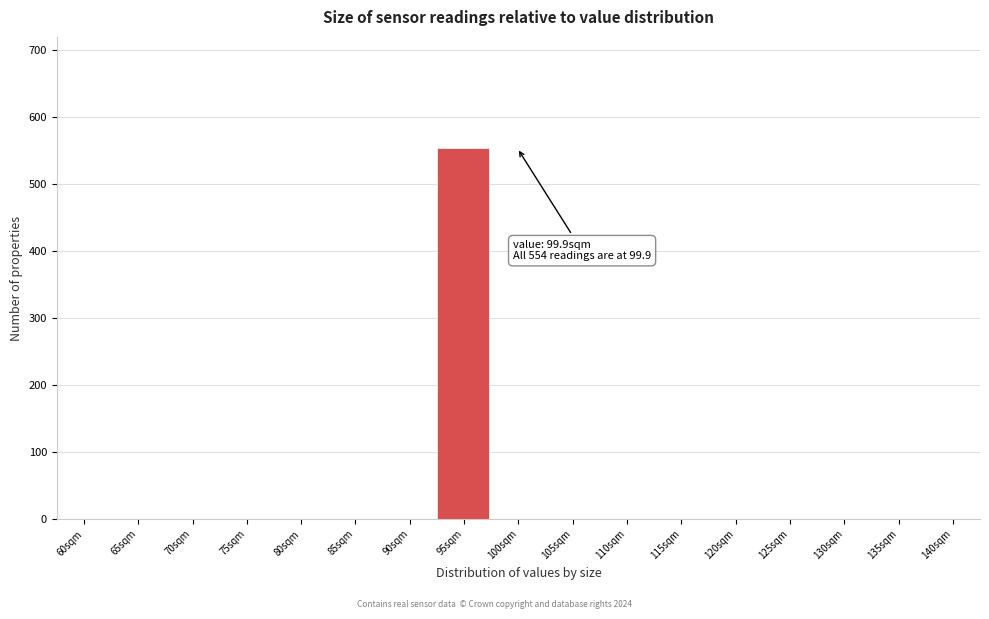

Reading left to right, list all the values displayed in this chart.

60sqm=0	65sqm=0	70sqm=0	75sqm=0	80sqm=0	85sqm=0	90sqm=0	95sqm=554	100sqm=0	105sqm=0	110sqm=0	115sqm=0	120sqm=0	125sqm=0	130sqm=0	135sqm=0	140sqm=0